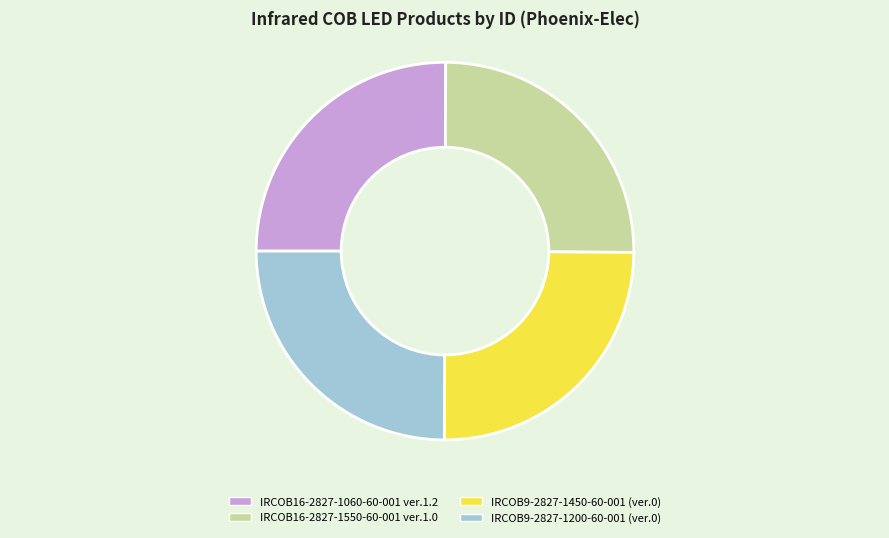

Does any single category account for the majority?

No